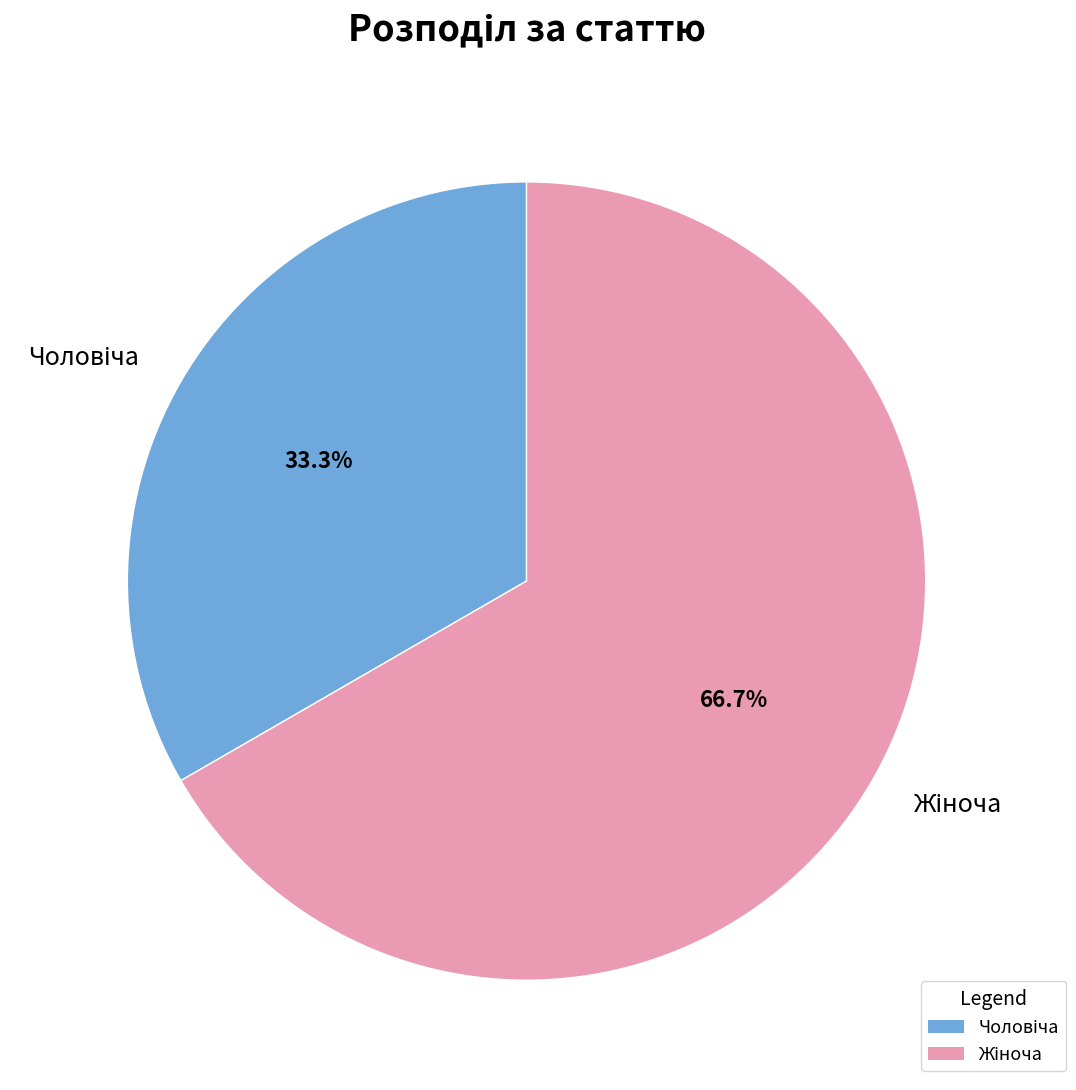

Does any single category account for the majority?

Yes